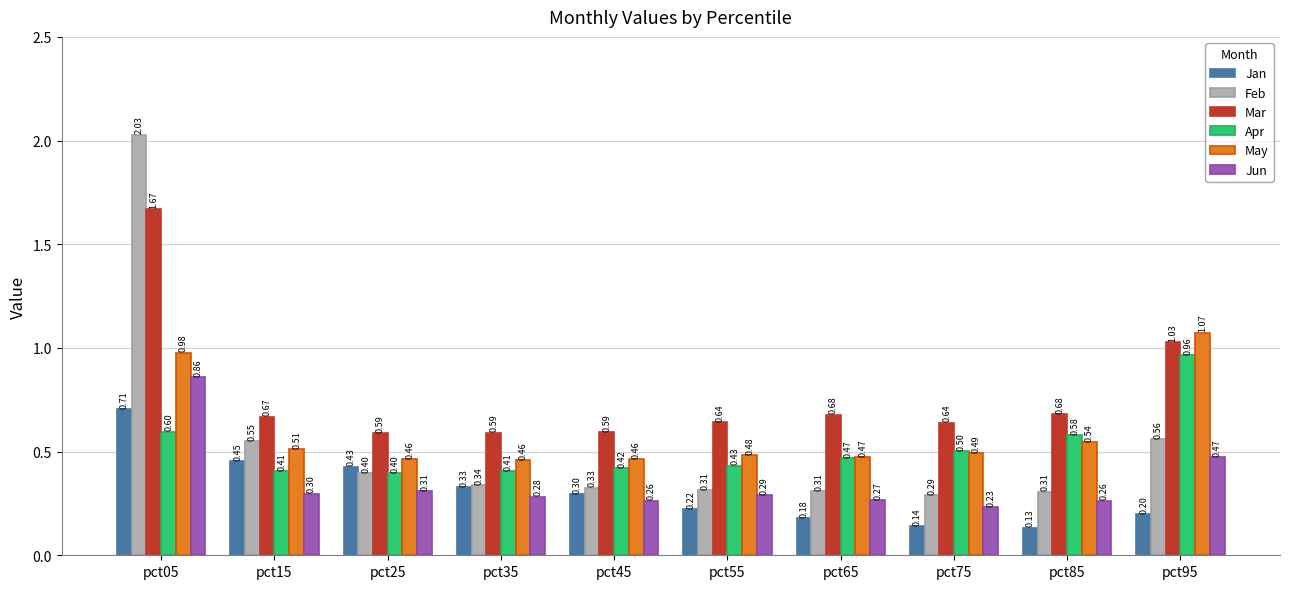

The value of Apr at pct75 is 0.5. True or false?

True